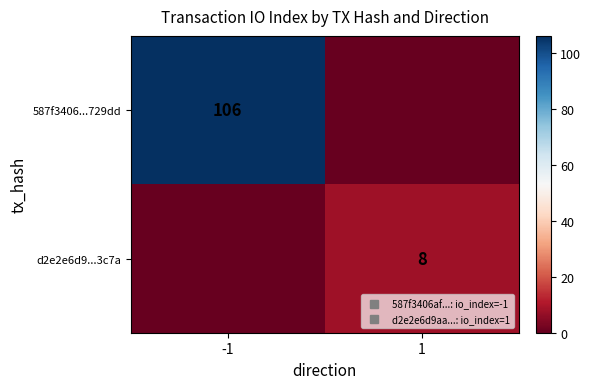

Is it true that 587f3406...729dd equals 106 at -1?

True